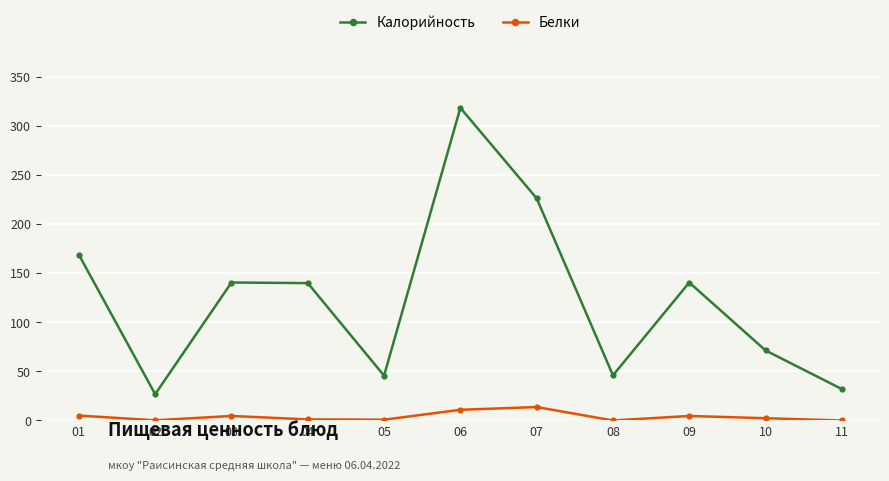

Which series has the widest spread of values?

Калорийность